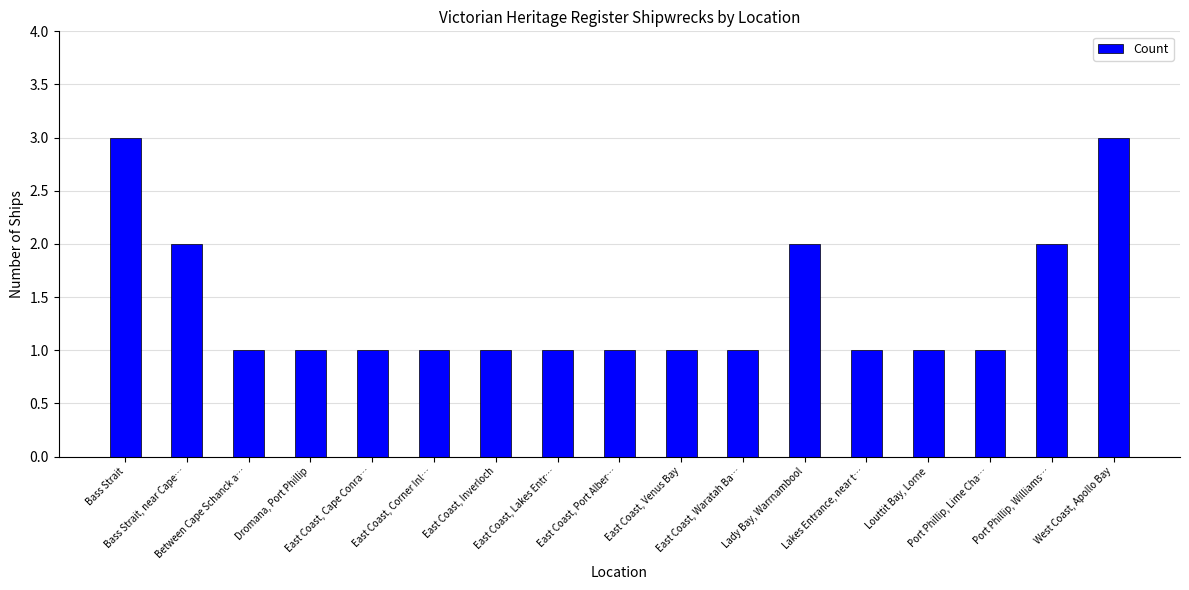

What is the sum of all values?

24